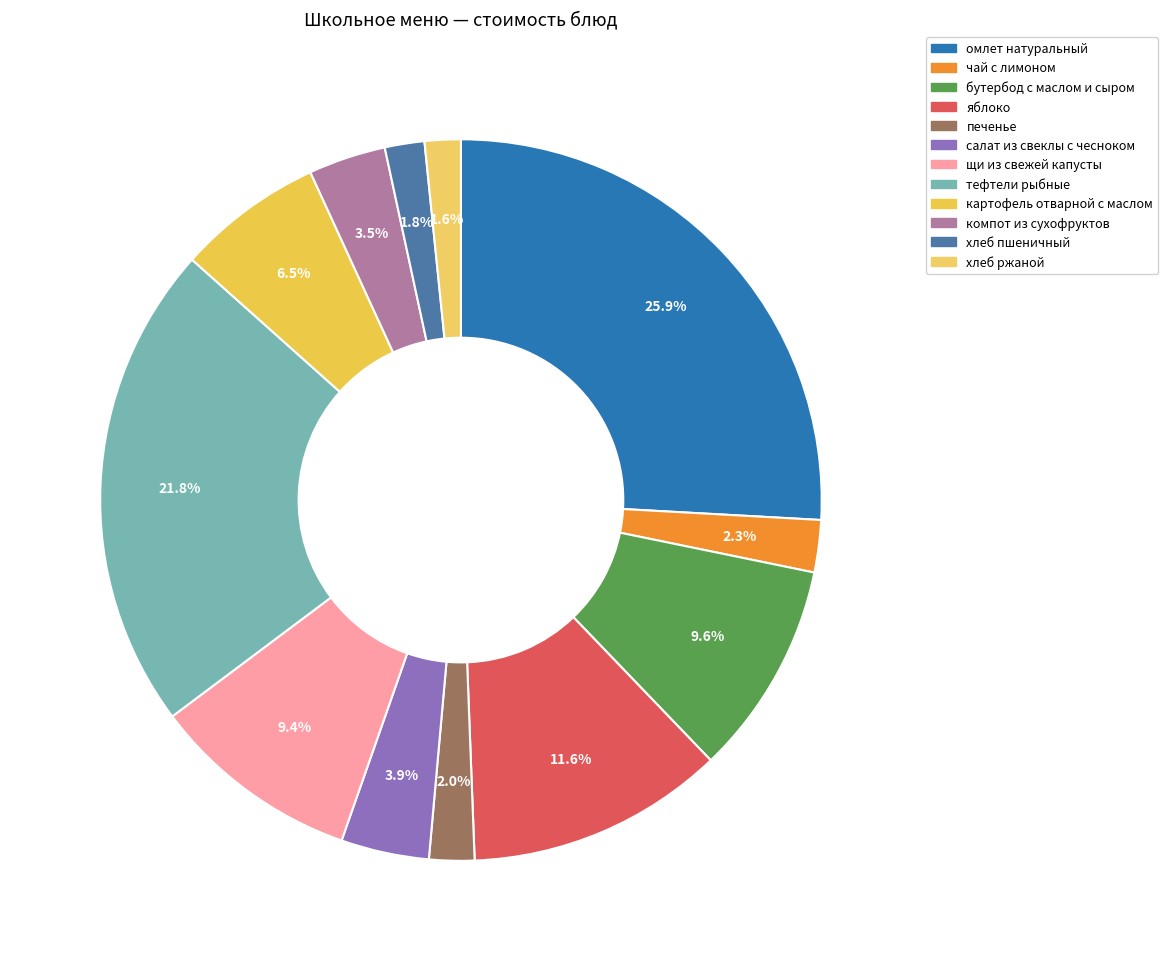

How many segments does this pie chart have?

12